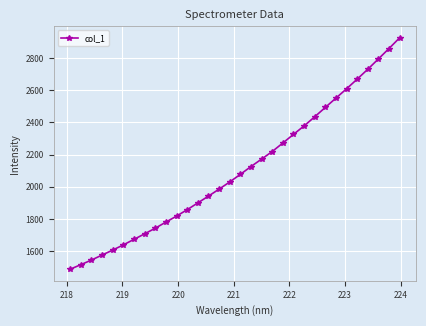

Count the number of values greater than 2077.

16